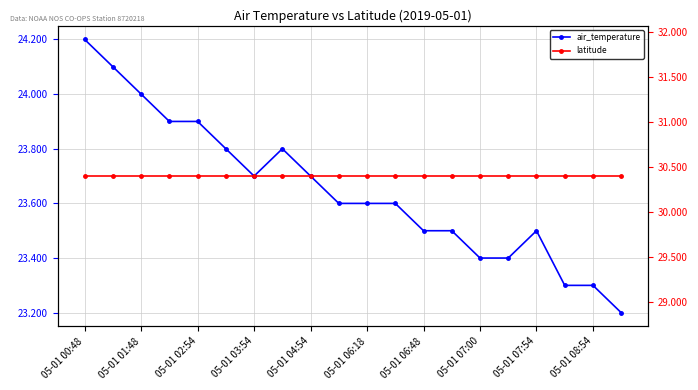

True or false: air_temperature and latitude cross at least once.

False